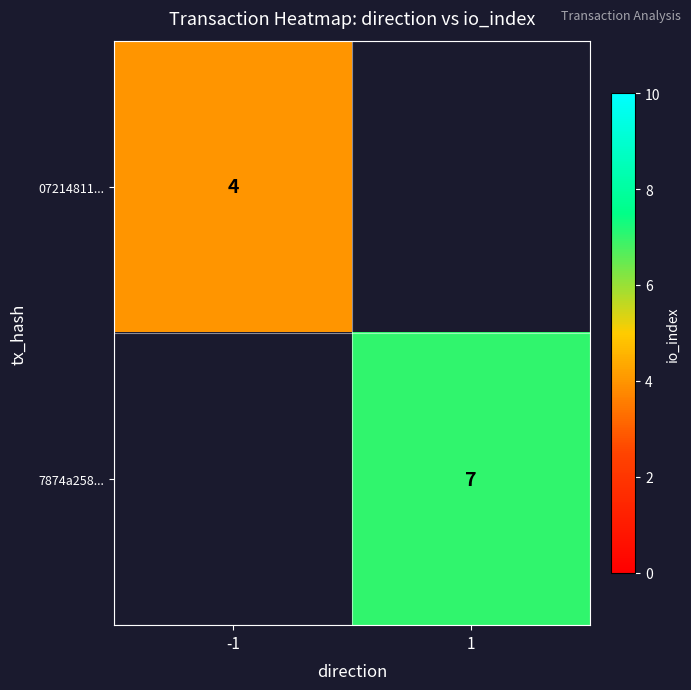

Between 1 and -1, which is larger?

-1